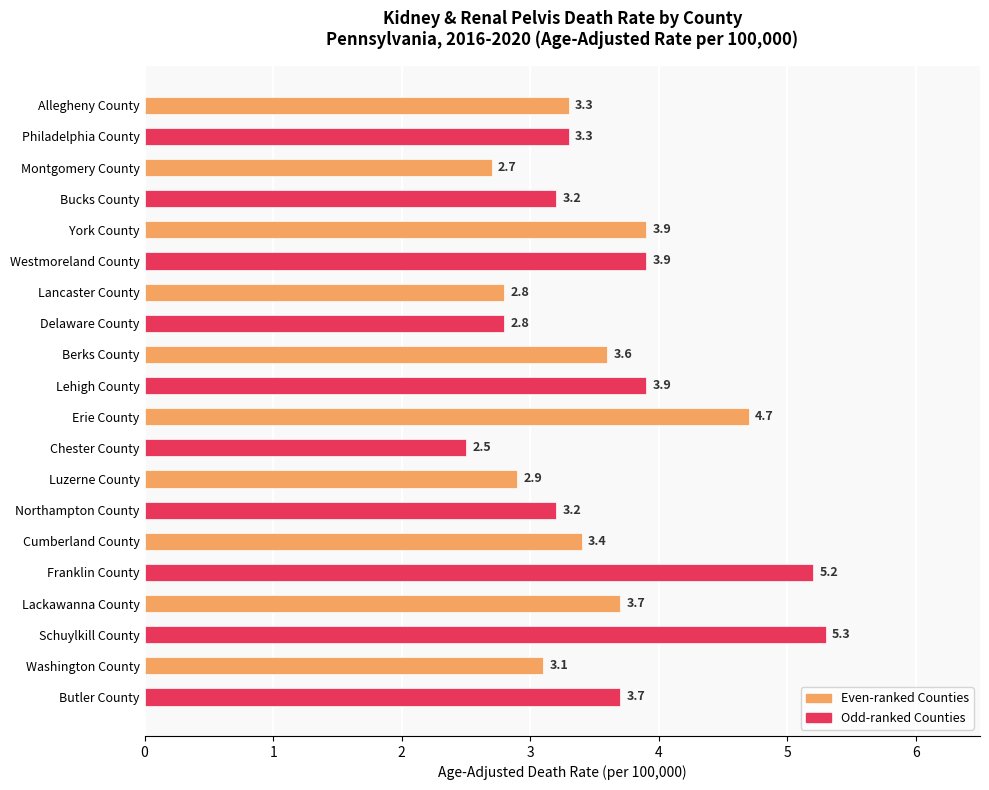

What is the sum of the values at Butler County and Luzerne County?

6.6